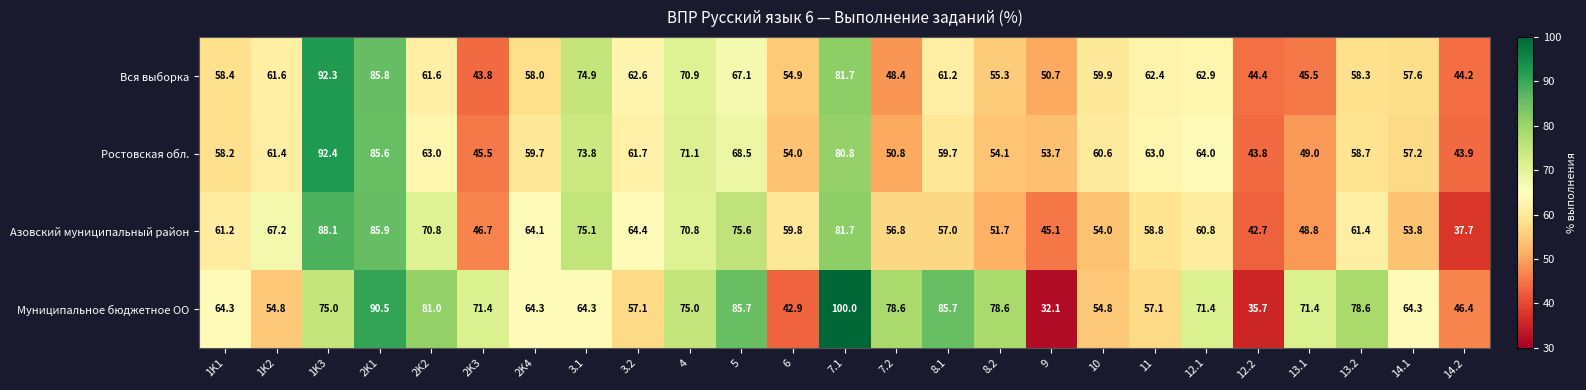

Between 2K2 and 13.2, which series saw the biggest shift?

Азовский муниципальный район